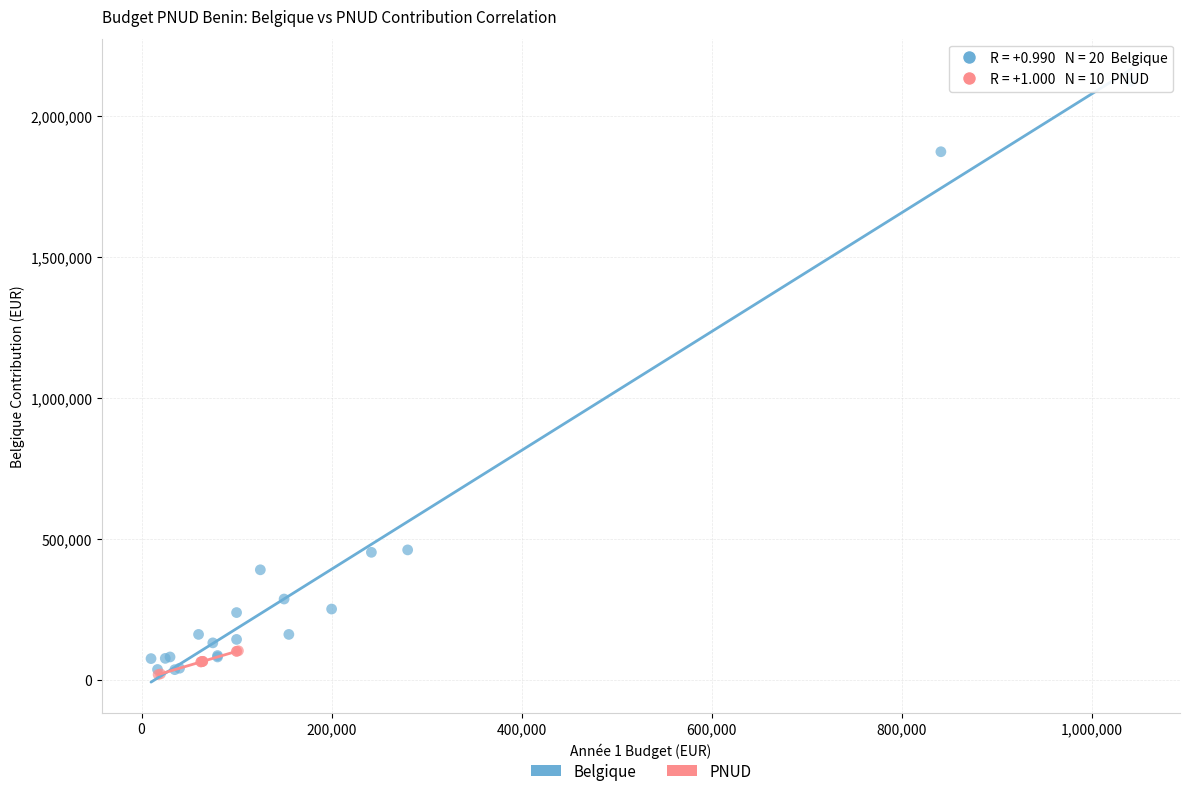

Which series reaches the maximum Y coordinate?

Belgique